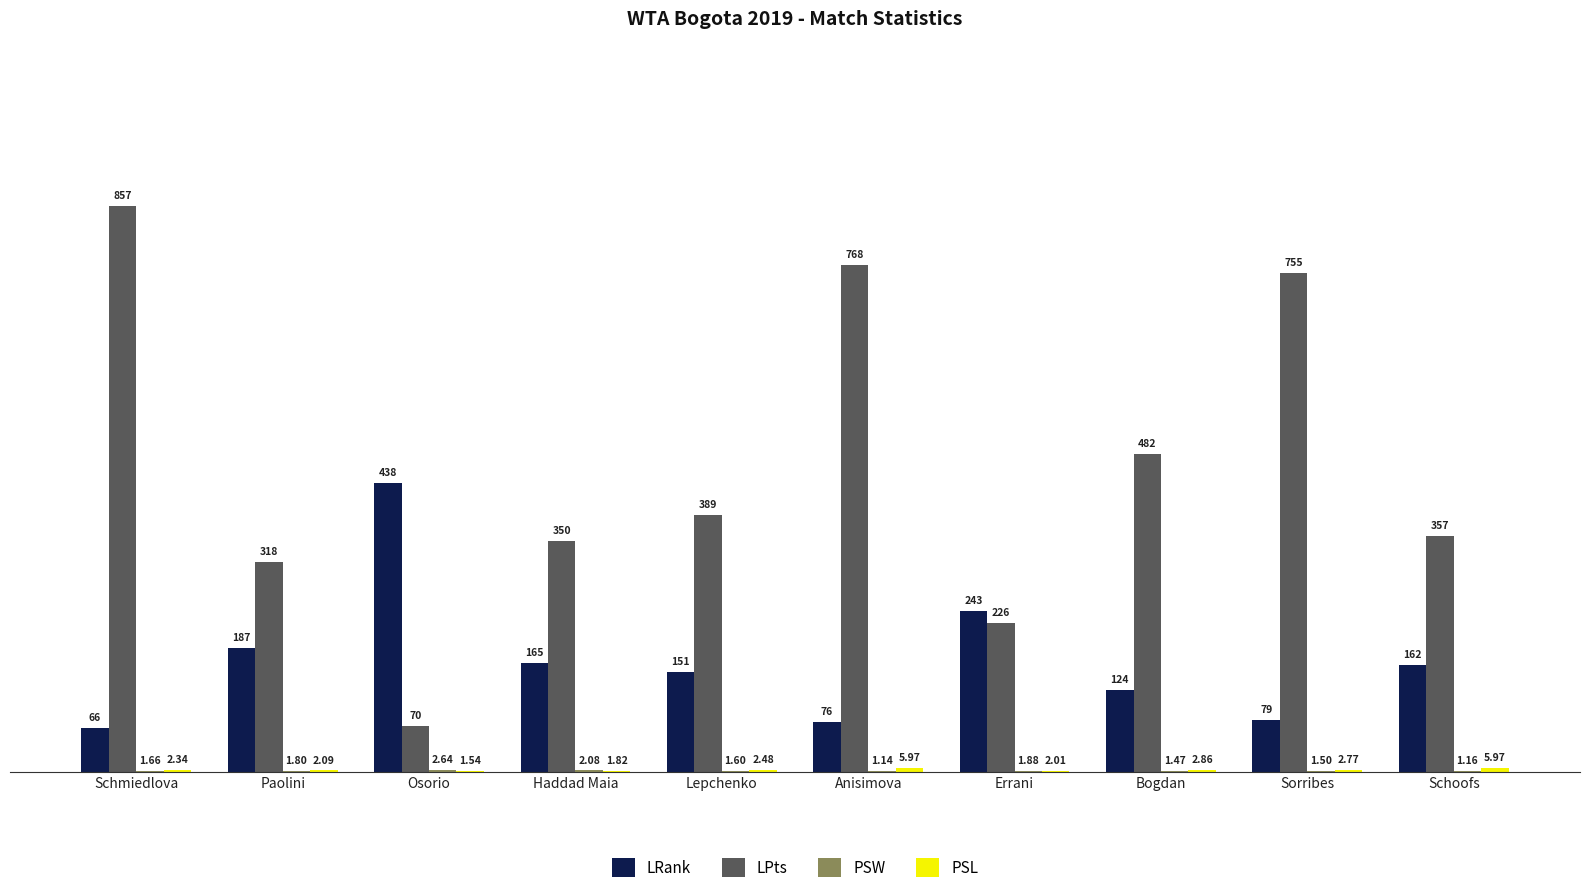

What is the sum of the LRank values at Anisimova and Lepchenko?

227.0